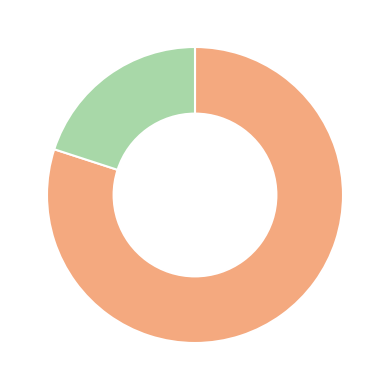

Does any single category account for the majority?

Yes